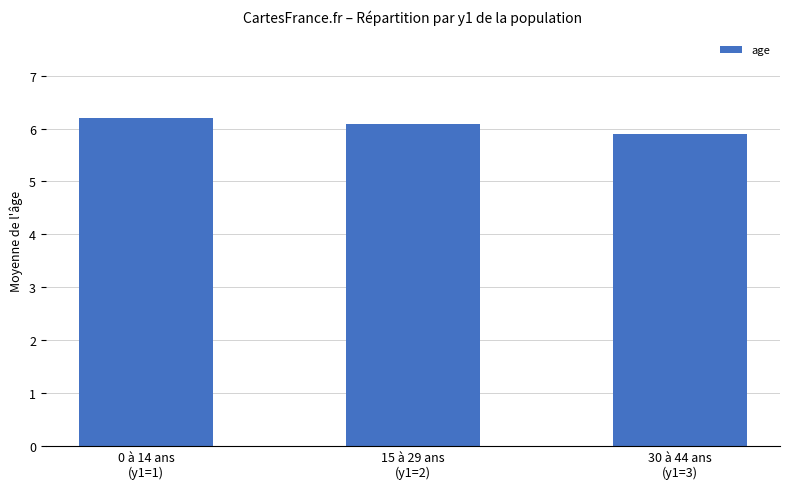

List the labels in order of value, smallest first.

30 à 44 ans
(y1=3), 15 à 29 ans
(y1=2), 0 à 14 ans
(y1=1)